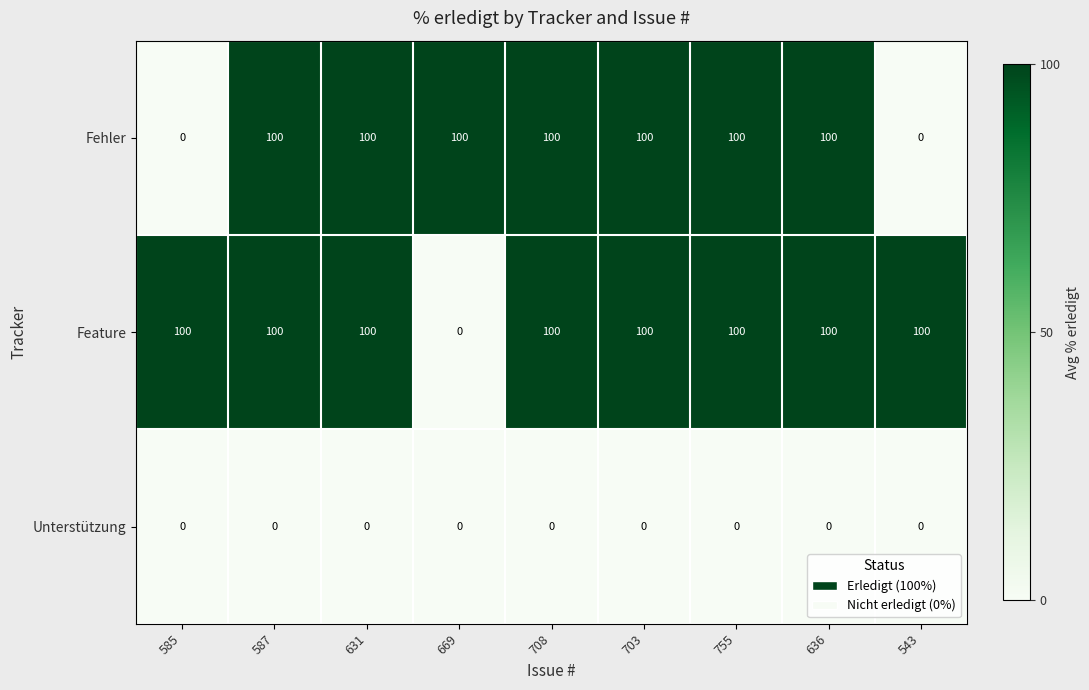

True or false: Feature has a value of 100 at 708.

True